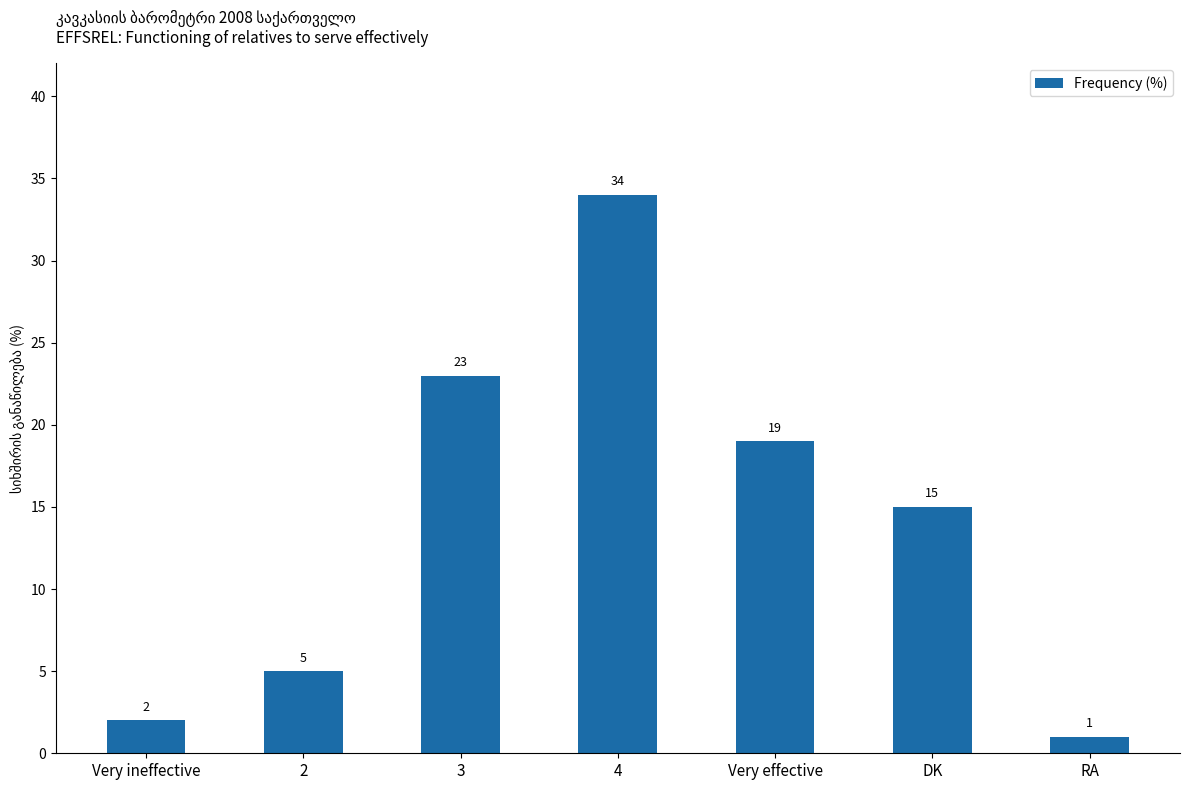

Is it true that the value at 4 is 34?

True